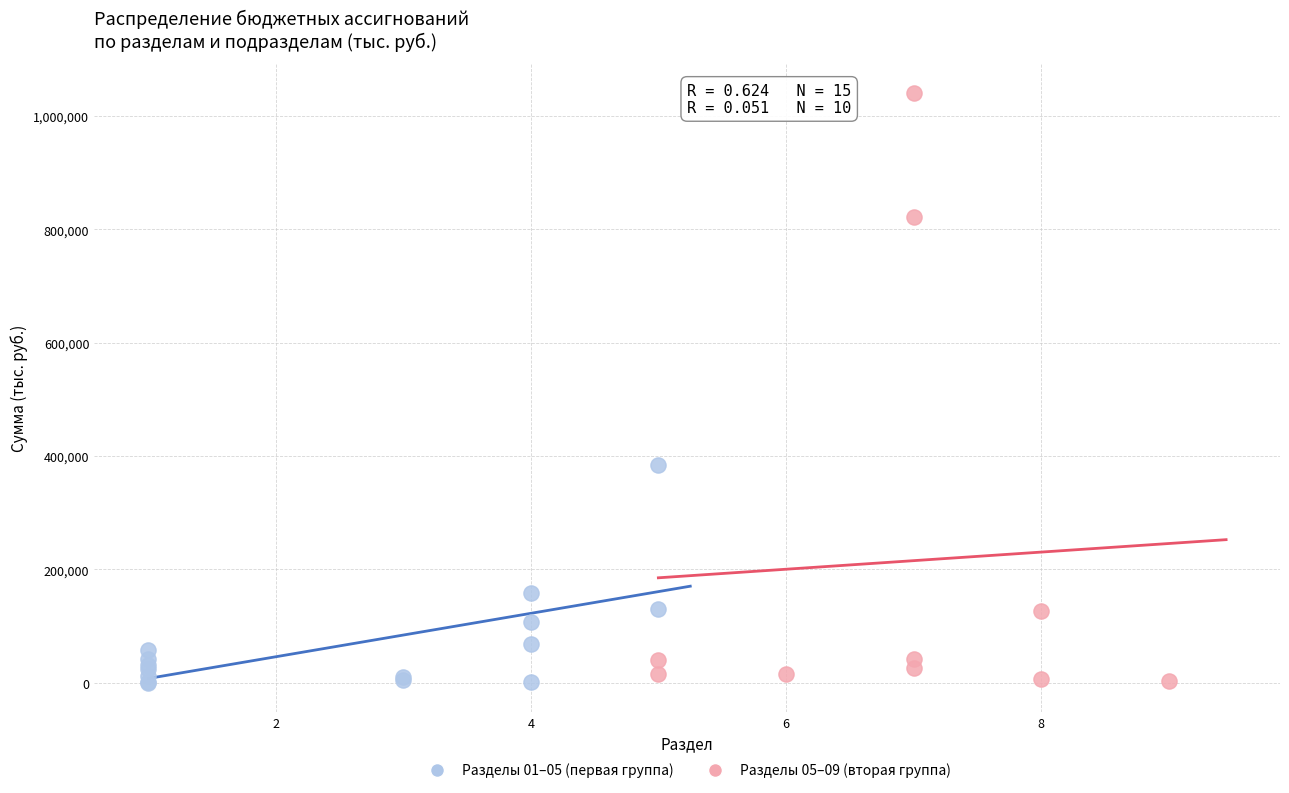

Which series contains the highest Y value?

Разделы 05–09 (вторая группа)